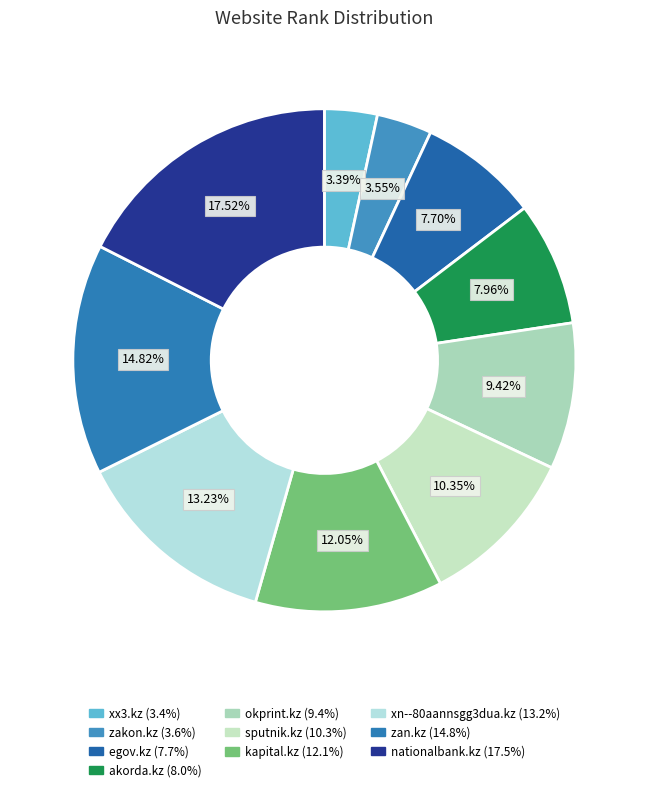

Does zakon.kz represent more than half of the total?

No